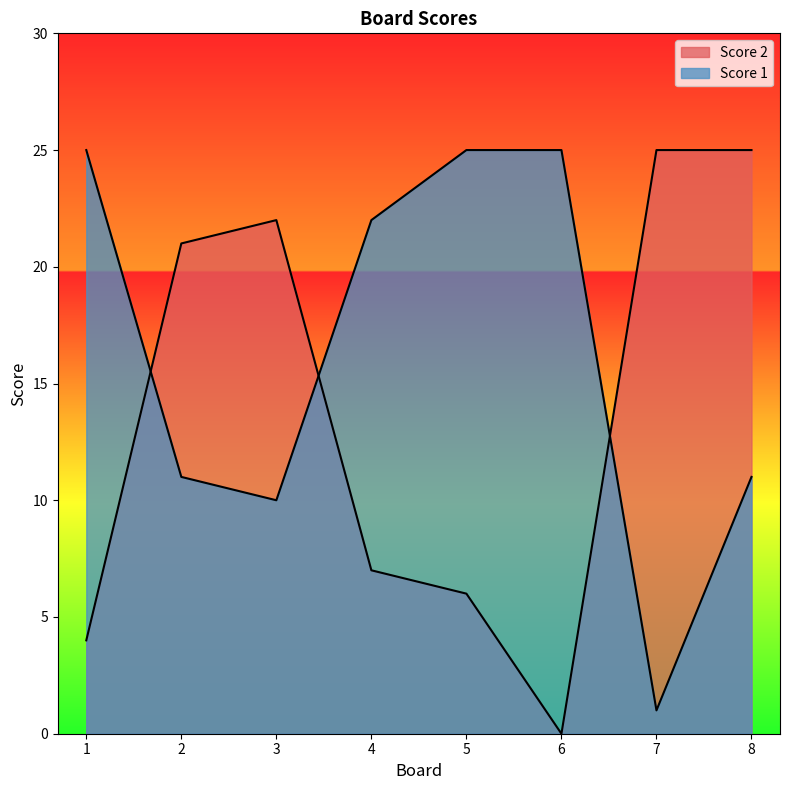

Which series has the largest total across all categories?

Score 1